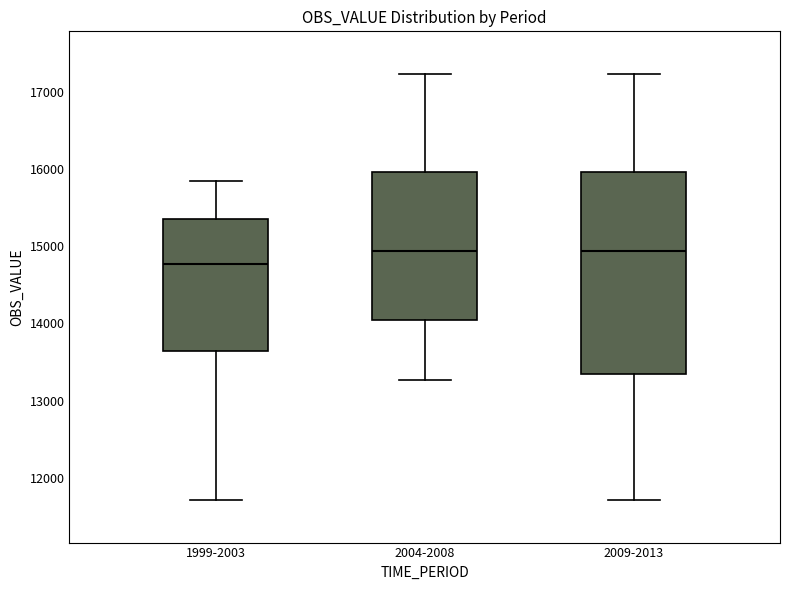

Reading left to right, read every box against the y-axis: the position of its median line, the range the box covers, and the ends of its whiskers. The values are not printed on the chart, so give them approximately, as read against the axis.

1999-2003: median 14800, box 13600 to 15400, whiskers 11700 to 15800
2004-2008: median 14900, box 14000 to 16000, whiskers 13300 to 17200
2009-2013: median 14900, box 13300 to 16000, whiskers 11700 to 17200